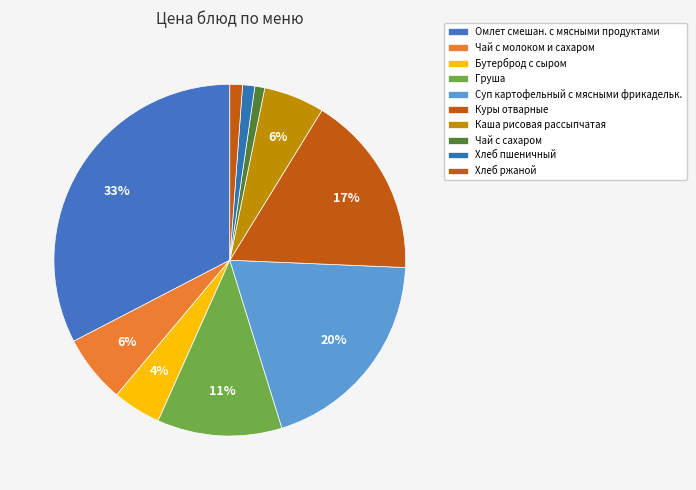

The Груша slice represents 11% of the pie. True or false?

True